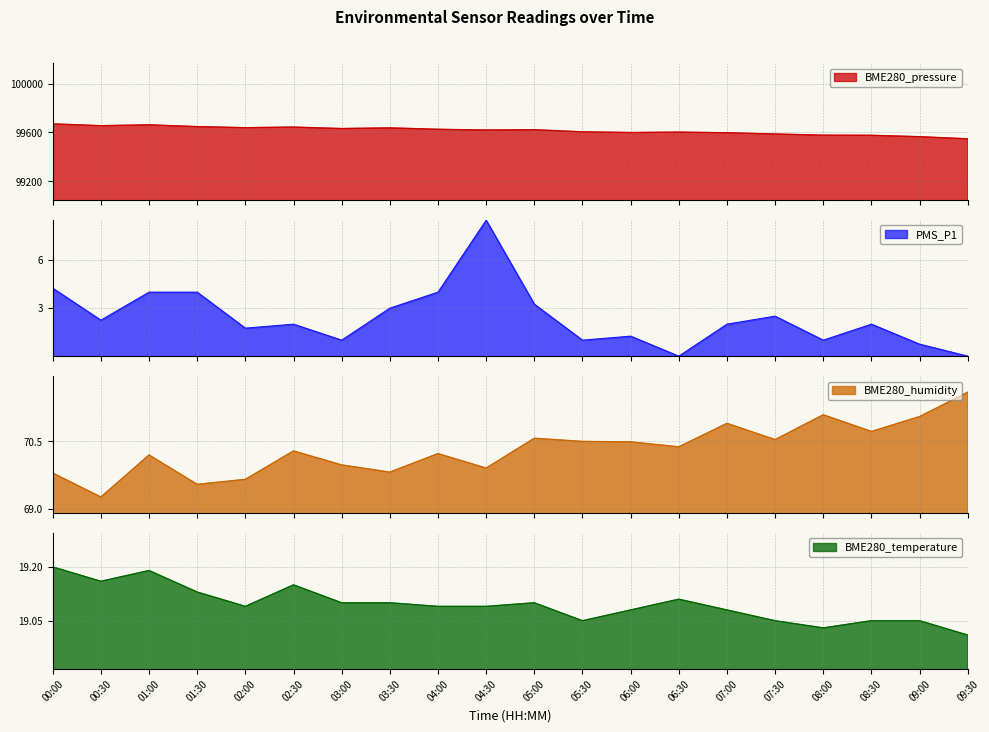

What is the total value across all series at 06:00?

99690.1